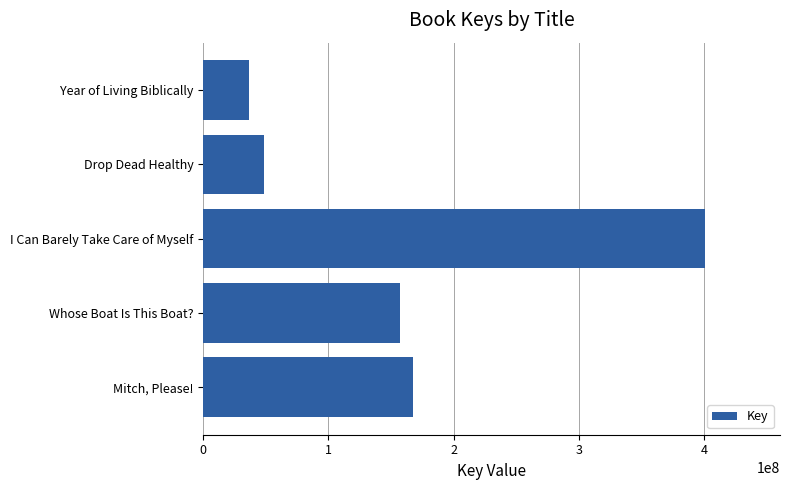

List the labels in order of value, smallest first.

Year of Living Biblically, Drop Dead Healthy, Whose Boat Is This Boat?, Mitch, Please!, I Can Barely Take Care of Myself